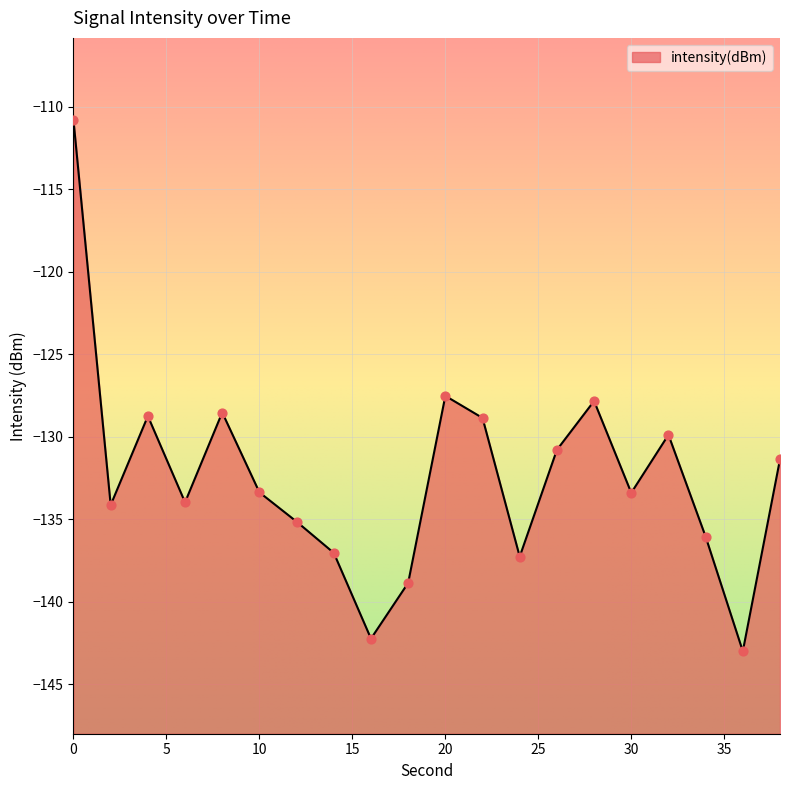

What is the change in value from 8 to 16?

-13.7